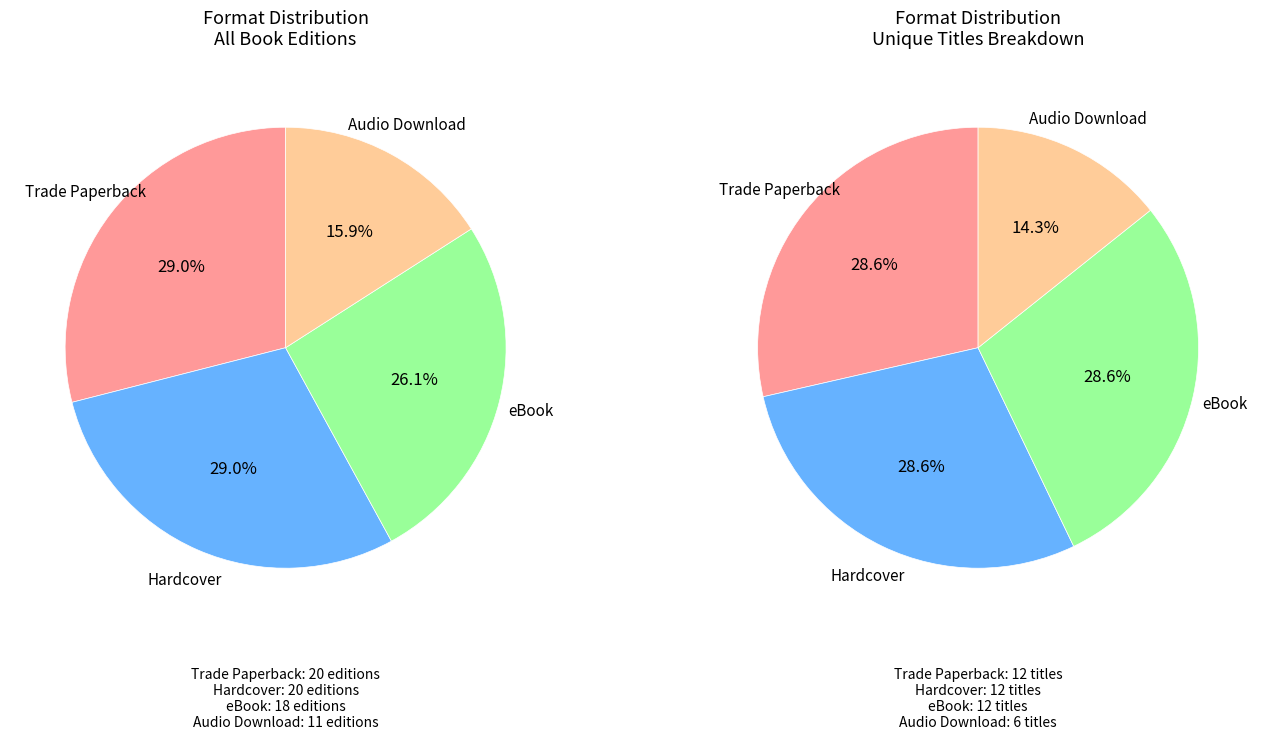

What is the ratio of the value at Trade Paperback to the value at eBook?

1.1